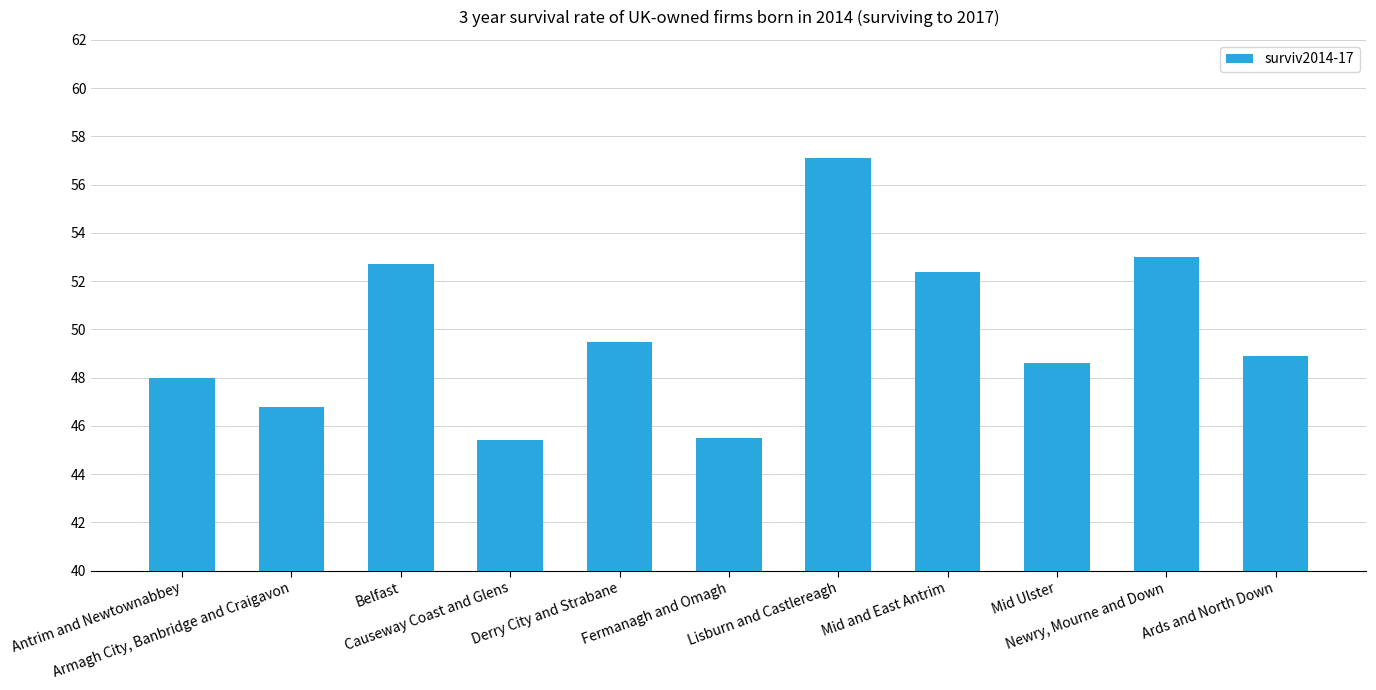

Rank the categories by value from lowest to highest.

Causeway Coast and Glens, Fermanagh and Omagh, Armagh City, Banbridge and Craigavon, Antrim and Newtownabbey, Mid Ulster, Ards and North Down, Derry City and Strabane, Mid and East Antrim, Belfast, Newry, Mourne and Down, Lisburn and Castlereagh